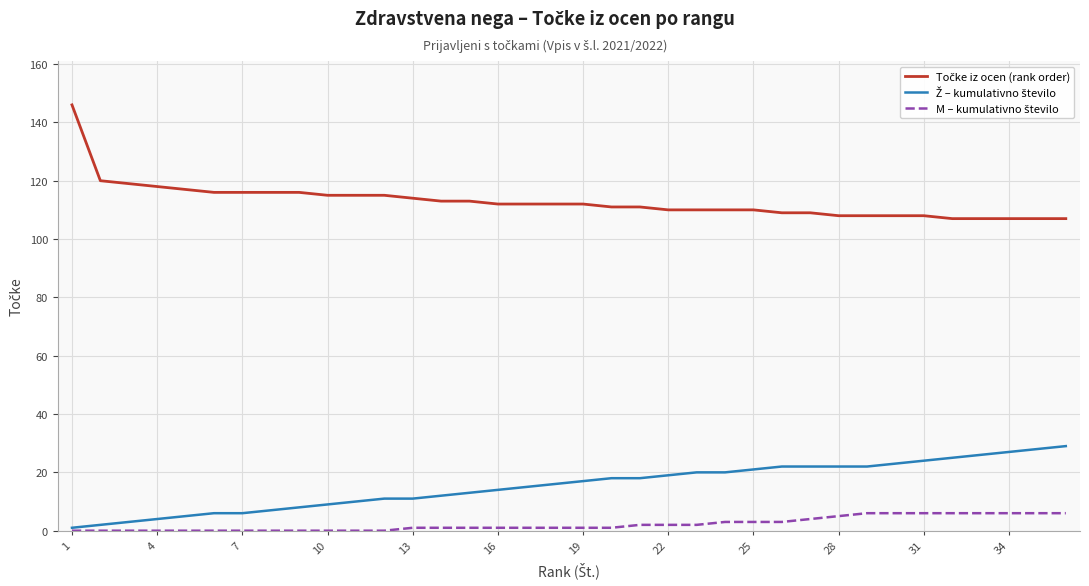

What is the greatest value displayed?

146